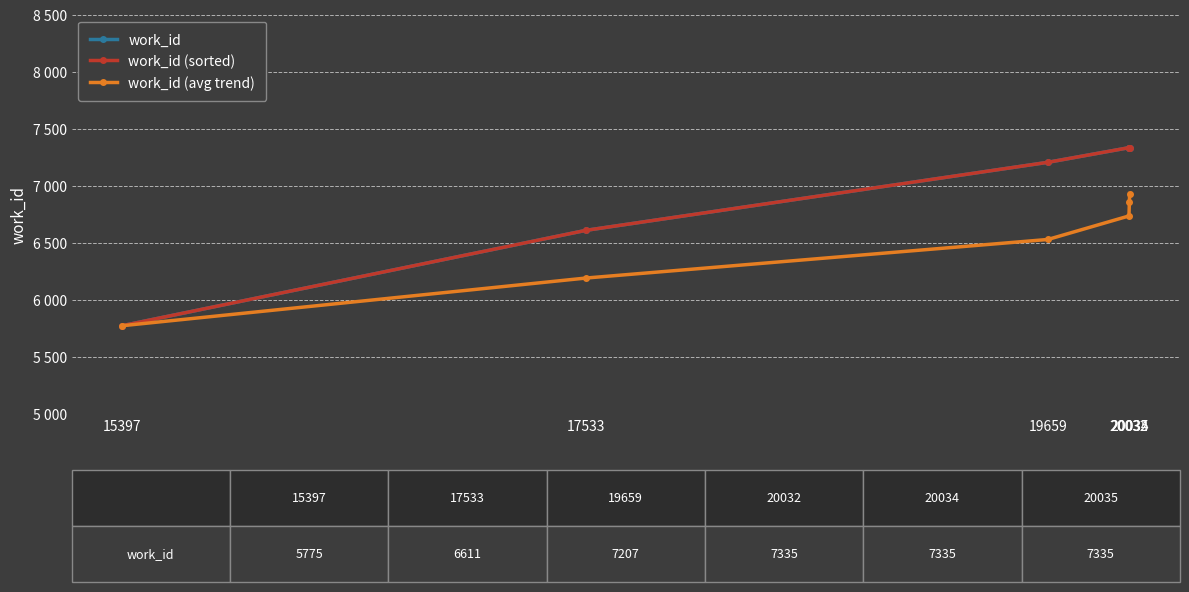

Which series has the largest total across all categories?

work_id